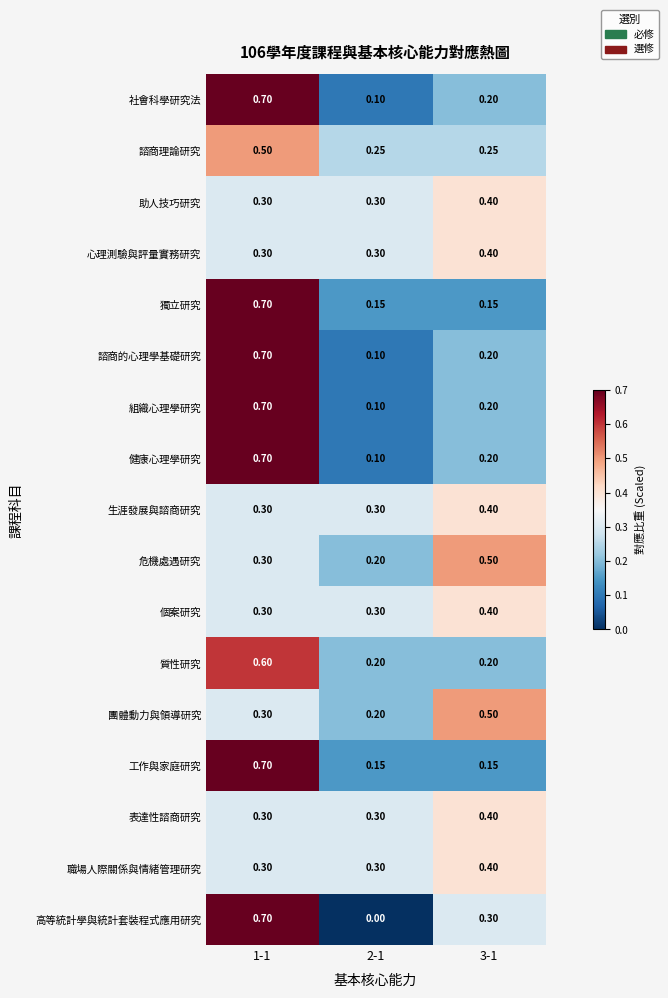

Is the value of 諮商的心理學基礎研究 at 1-1 greater than the value of 質性研究 at 1-1?

Yes